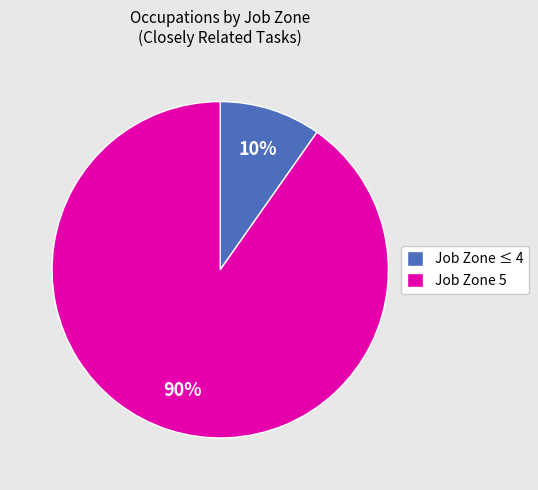

Does any single category account for the majority?

Yes